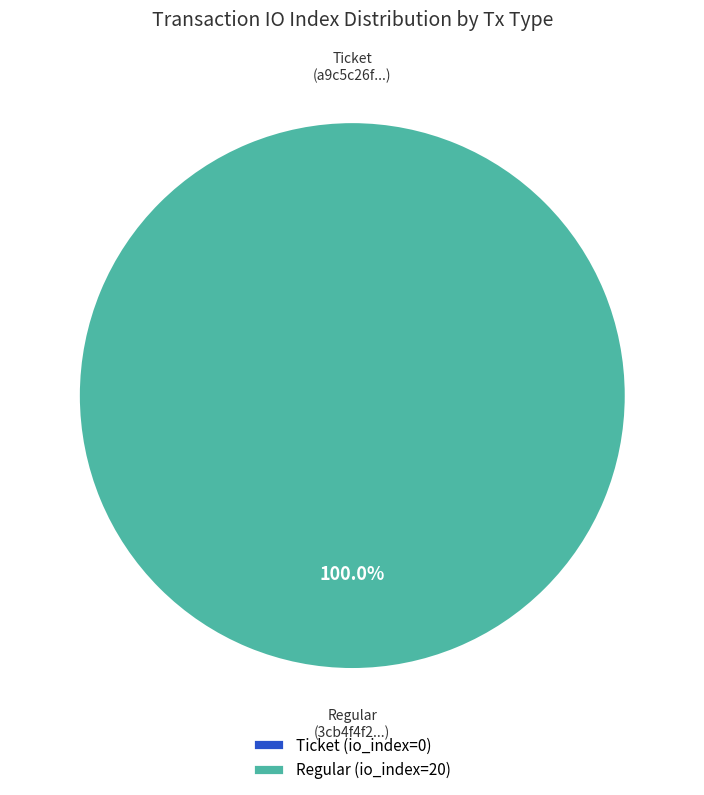

Which category has the smallest portion of the pie?

Ticket (io_index=0)